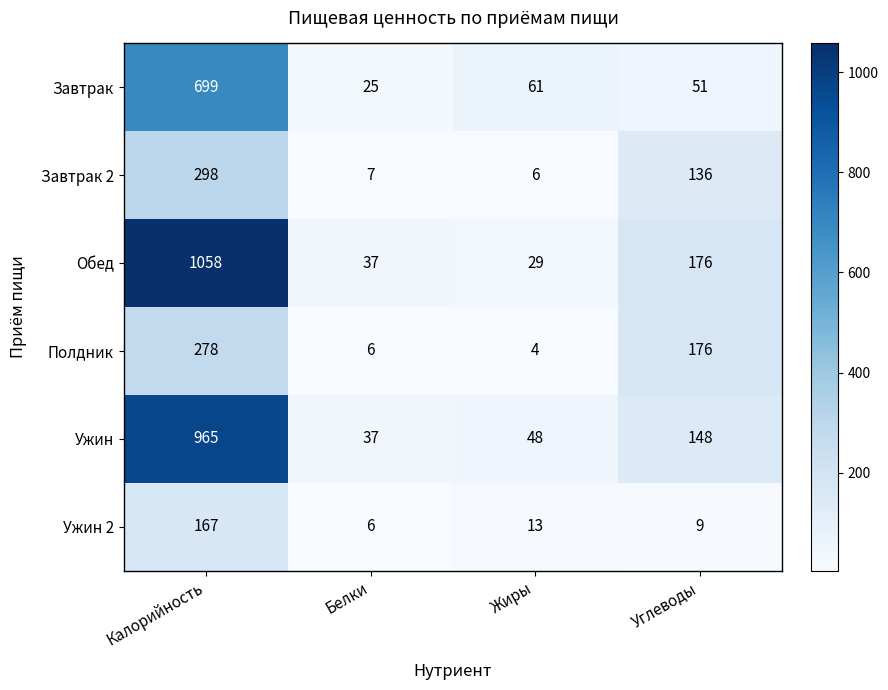

What is the difference between the maximum and minimum values in the Полдник series?

274